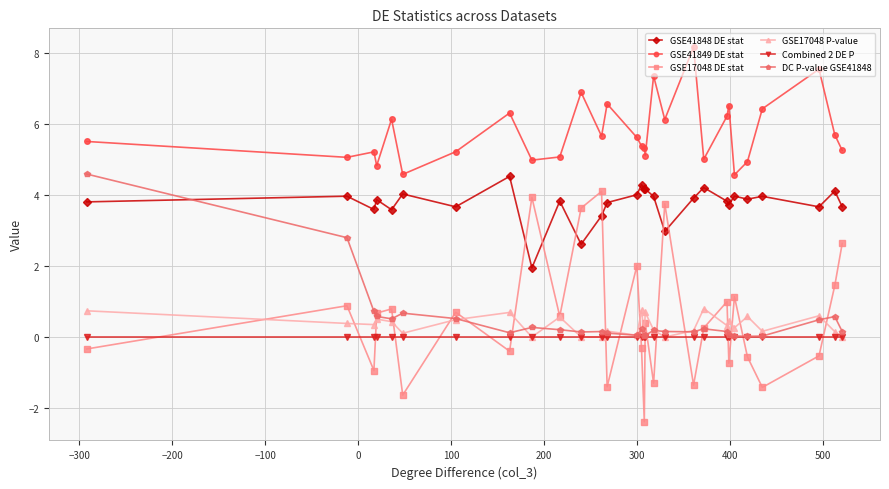

What is the sum of all DC P-value GSE41848 values?

14.0